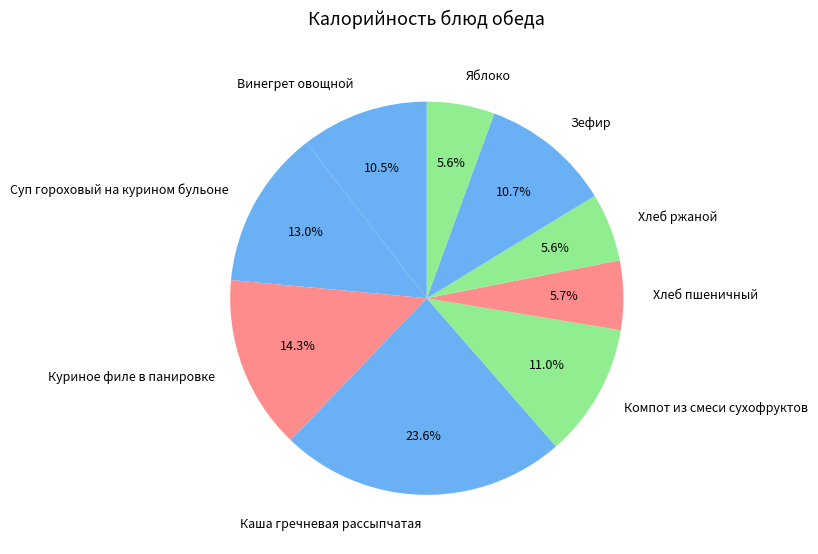

To the nearest percent, what portion does Каша гречневая рассыпчатая represent?

24%